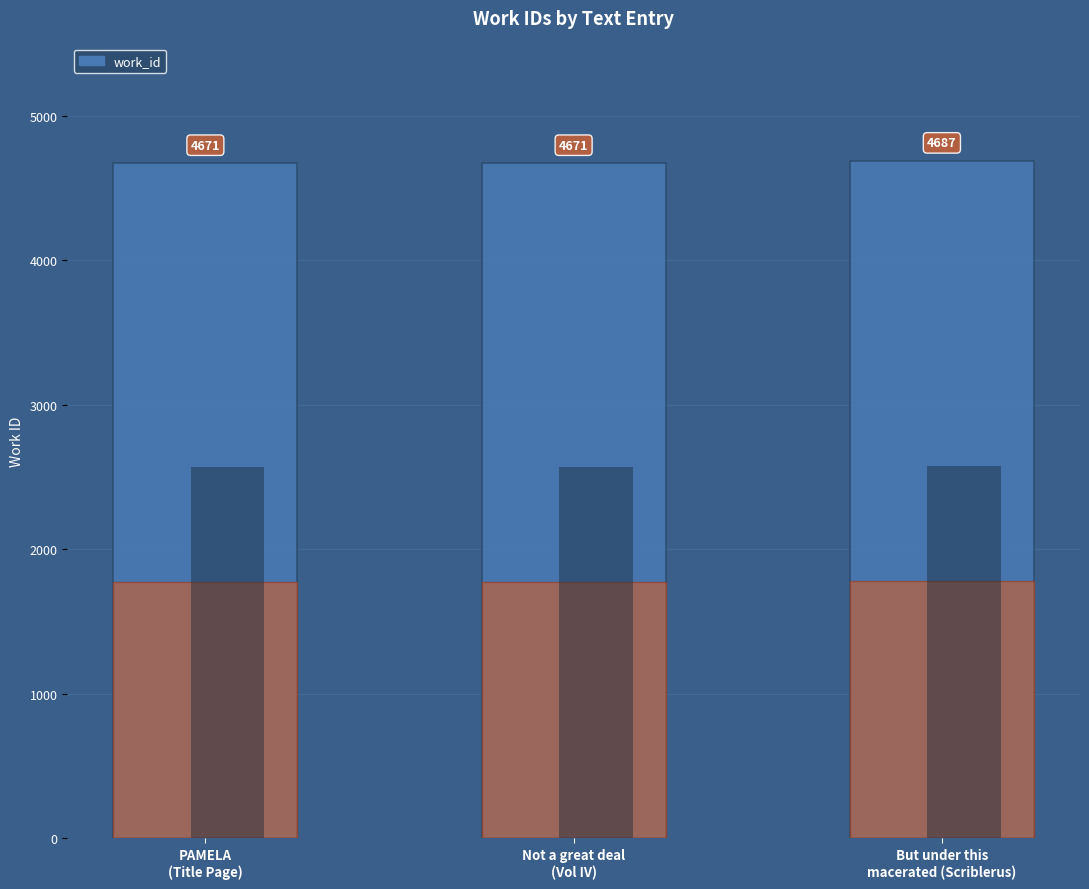

Approximately how many times larger is the value at PAMELA
(Title Page) compared to Not a great deal
(Vol IV)?

1.0